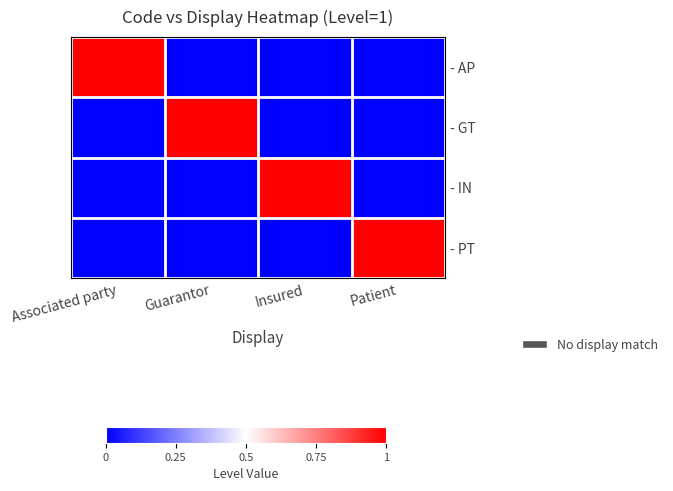

Rank the series by their maximum value, from highest to lowest.

- AP, - GT, - IN, - PT